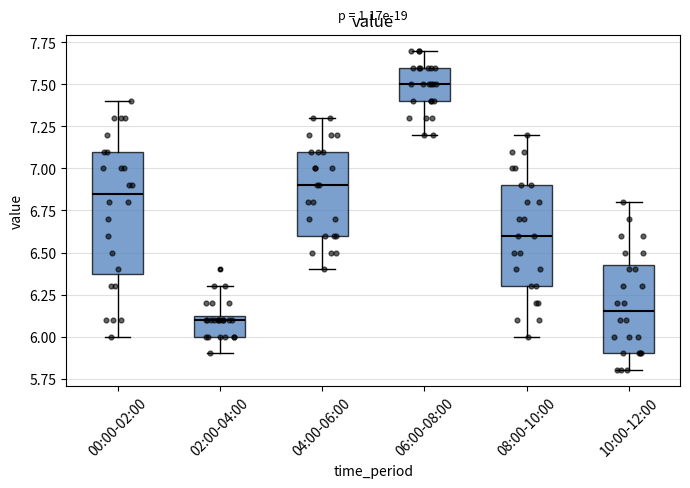

Which box has the highest median line?

06:00-08:00